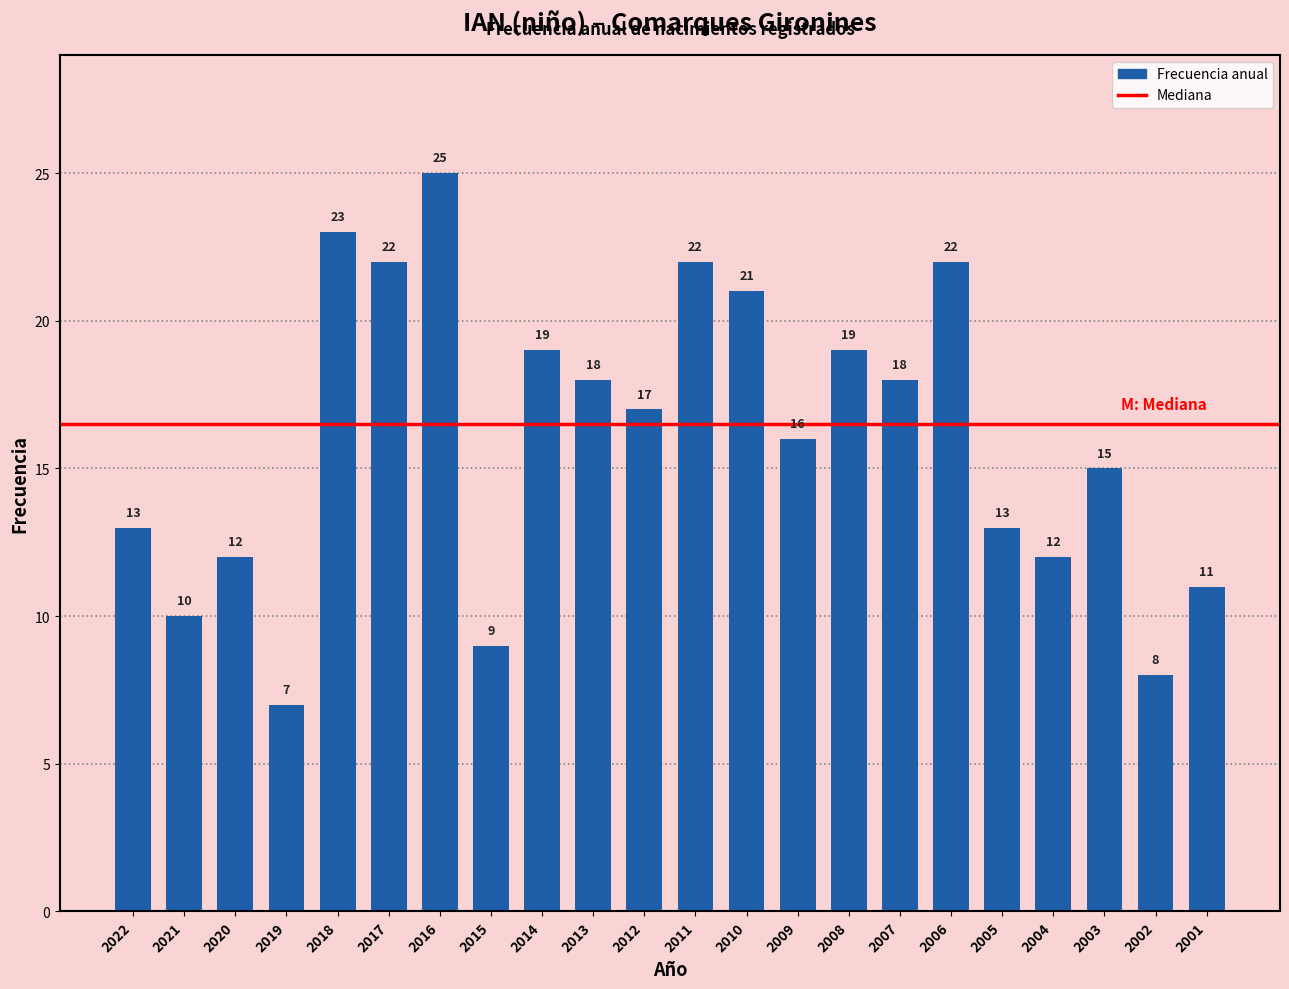

Reading left to right, extract all data points from this chart.

2022=13	2021=10	2020=12	2019=7	2018=23	2017=22	2016=25	2015=9	2014=19	2013=18	2012=17	2011=22	2010=21	2009=16	2008=19	2007=18	2006=22	2005=13	2004=12	2003=15	2002=8	2001=11